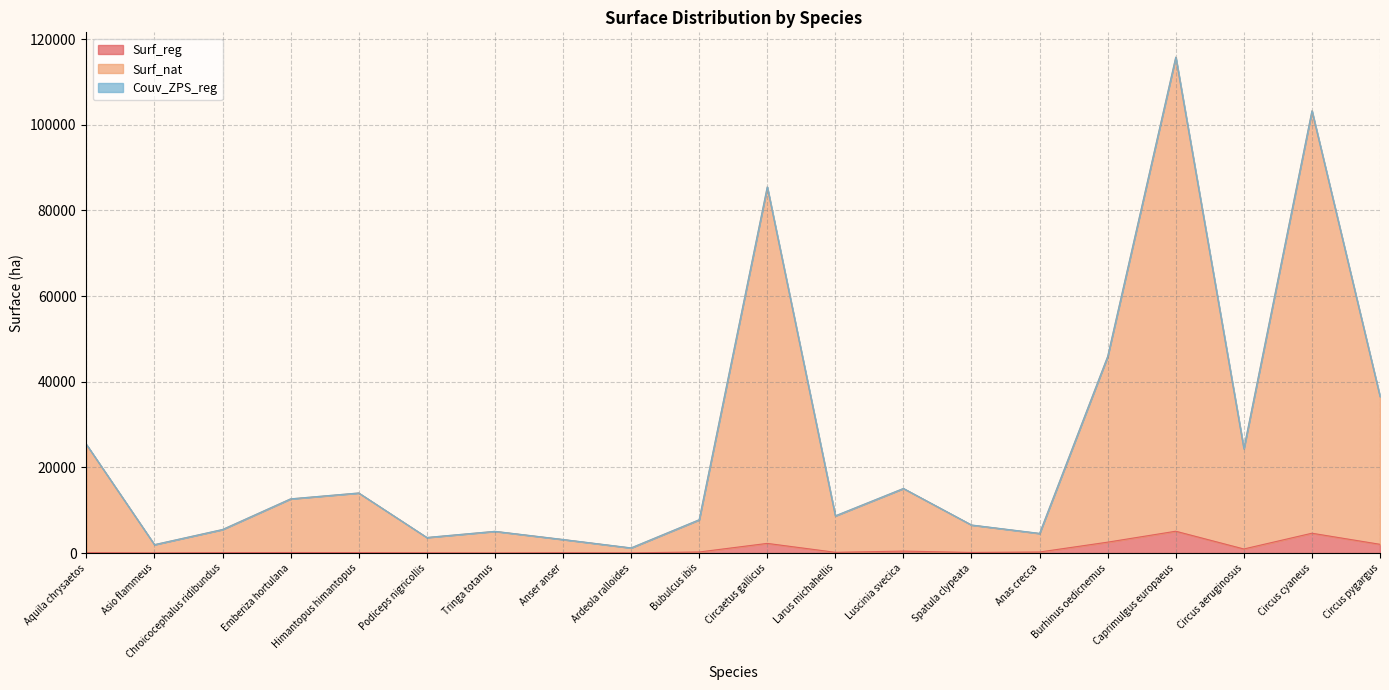

At which label does Surf_nat first exceed 12660?

Aquila chrysaetos